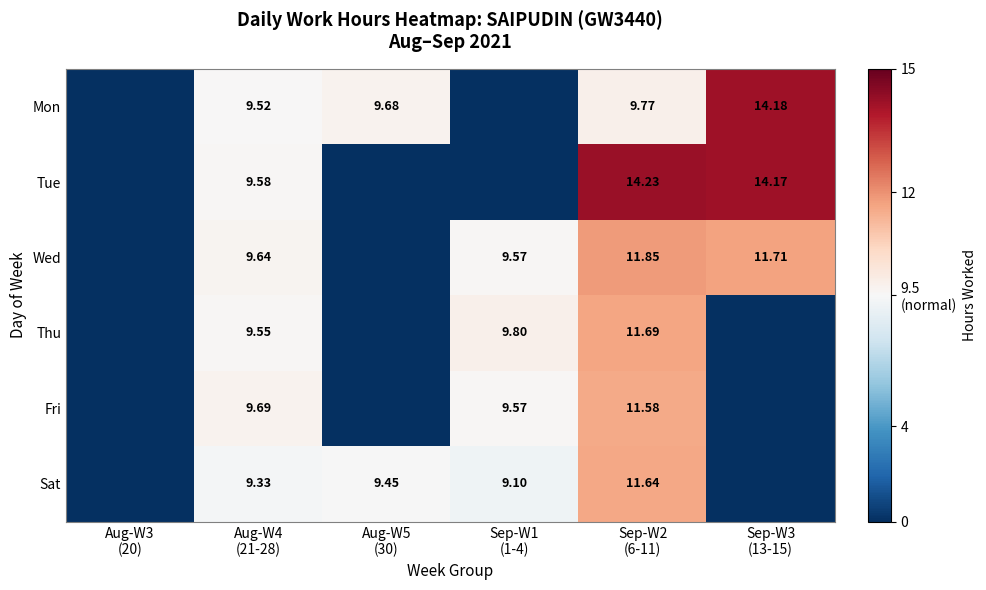

Rank the series at Sep-W2
(6-11) from highest to lowest value.

Tue, Wed, Thu, Sat, Fri, Mon